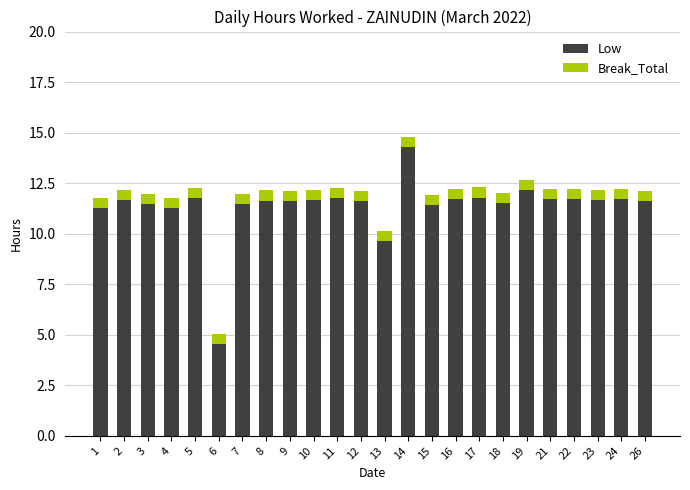

What value does the Low series have at 8?

11.6